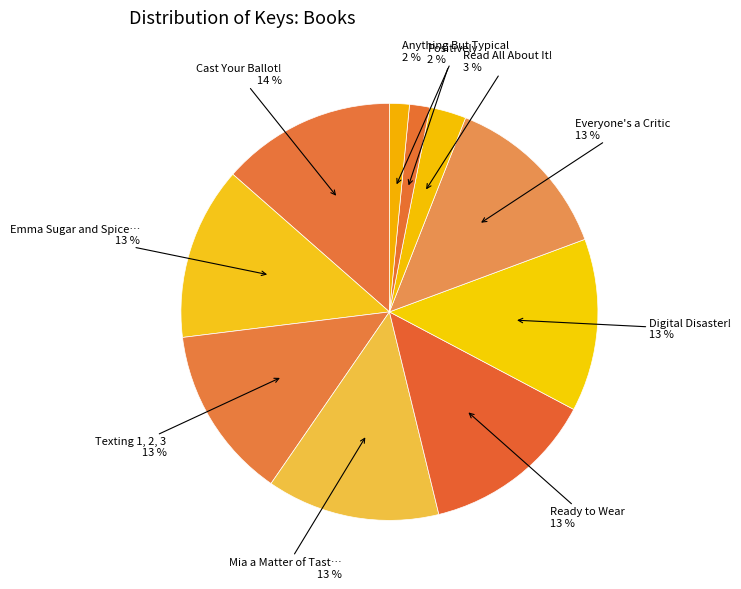

Rank the categories by value from lowest to highest.

Anything But Typical, Positively, Read All About It!, Everyone's a Critic, Digital Disaster!, Mia a Matter of Taste, Emma Sugar and Spice and Everything Nice, Texting 1, 2, 3, Ready to Wear, Cast Your Ballot!